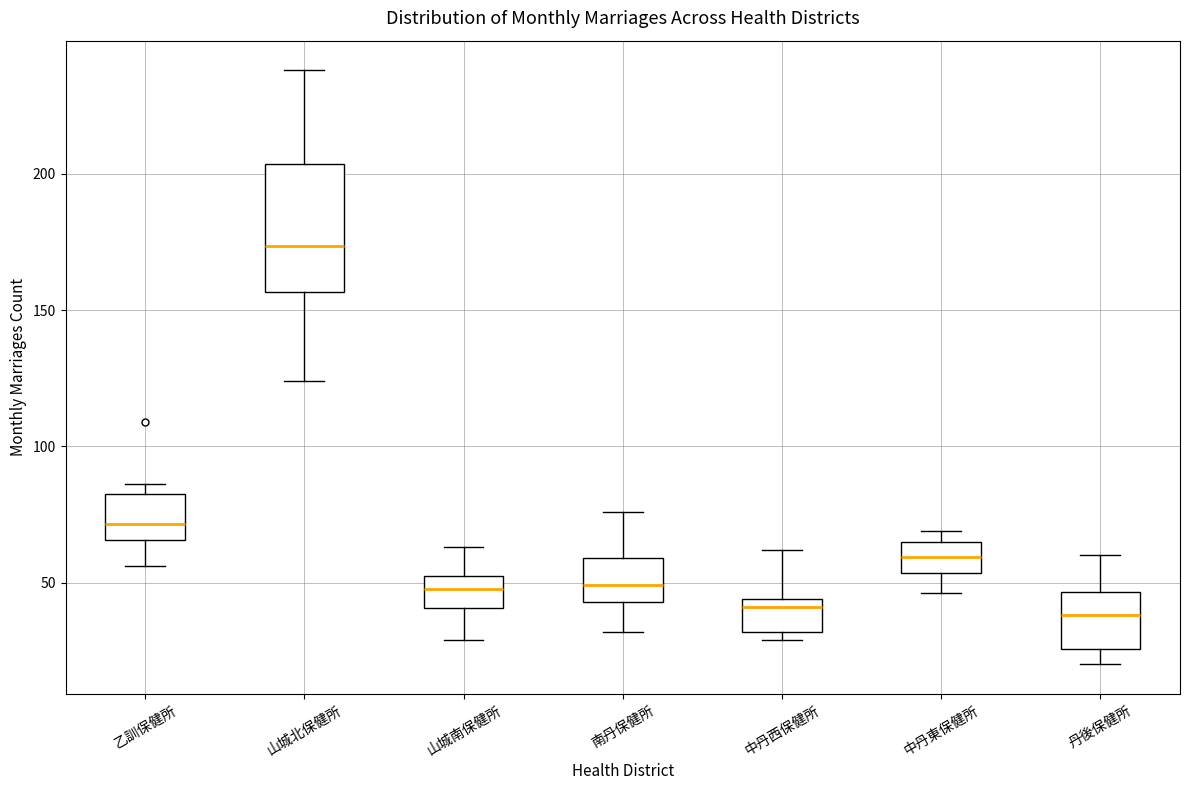

Comparing the boxes themselves (not the whiskers), which one is the tallest?

山城北保健所